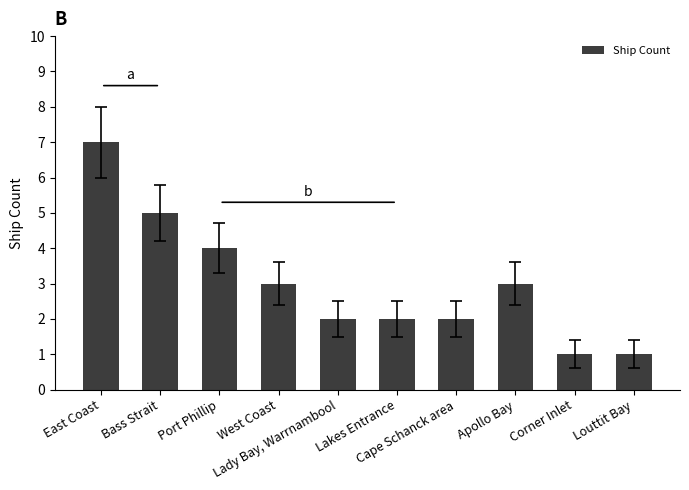

What position from the left is Corner Inlet?

9